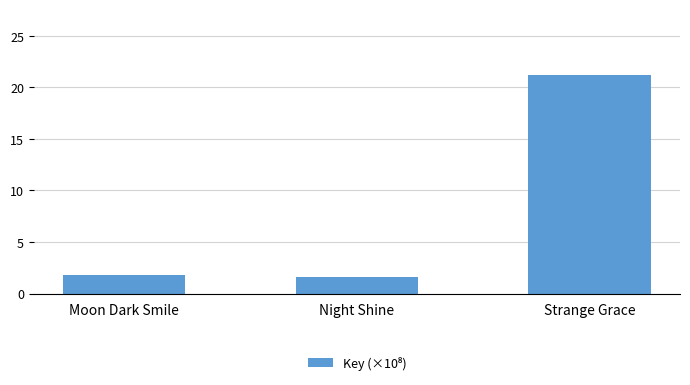

True or false: the data shows 2.8 at Night Shine.

False